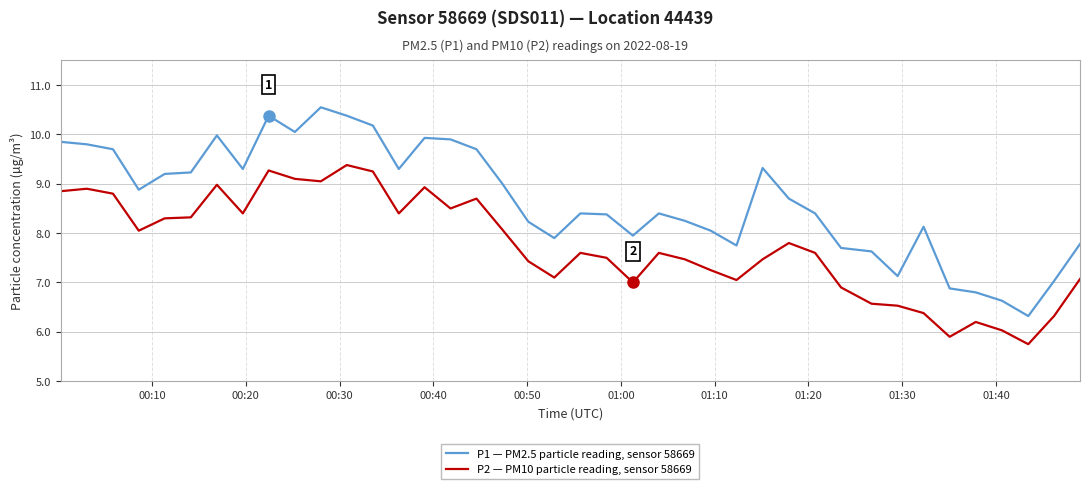

Rank the series by their average value, from highest to lowest.

P1 — PM2.5 particle reading, sensor 58669, P2 — PM10 particle reading, sensor 58669